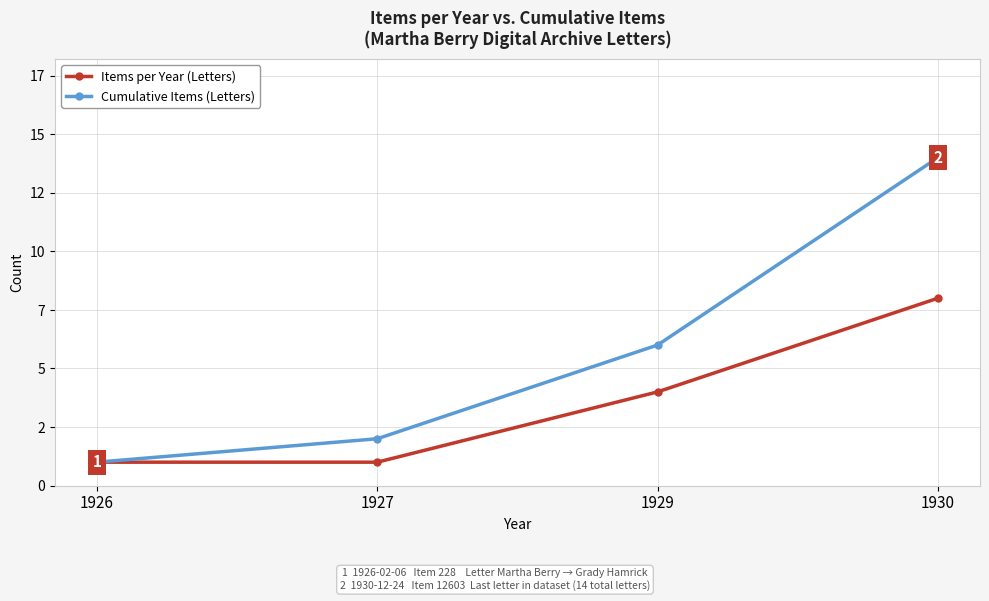

Is the value of Cumulative Items (Letters) at 1929 greater than the value of Items per Year (Letters) at 1930?

No